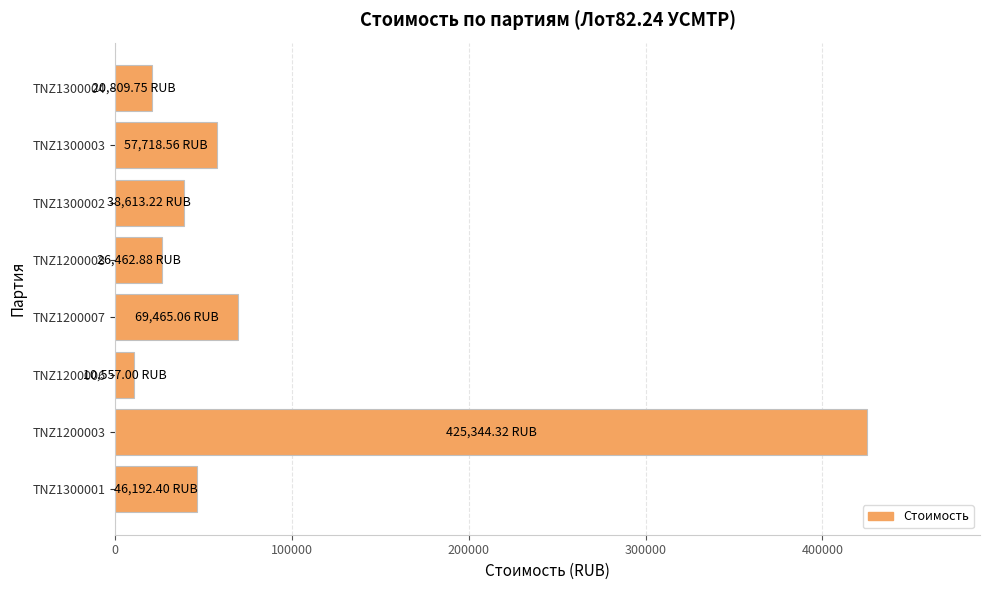

What is the sum of the values at TNZ1300003 and TNZ1200008?

84181.4